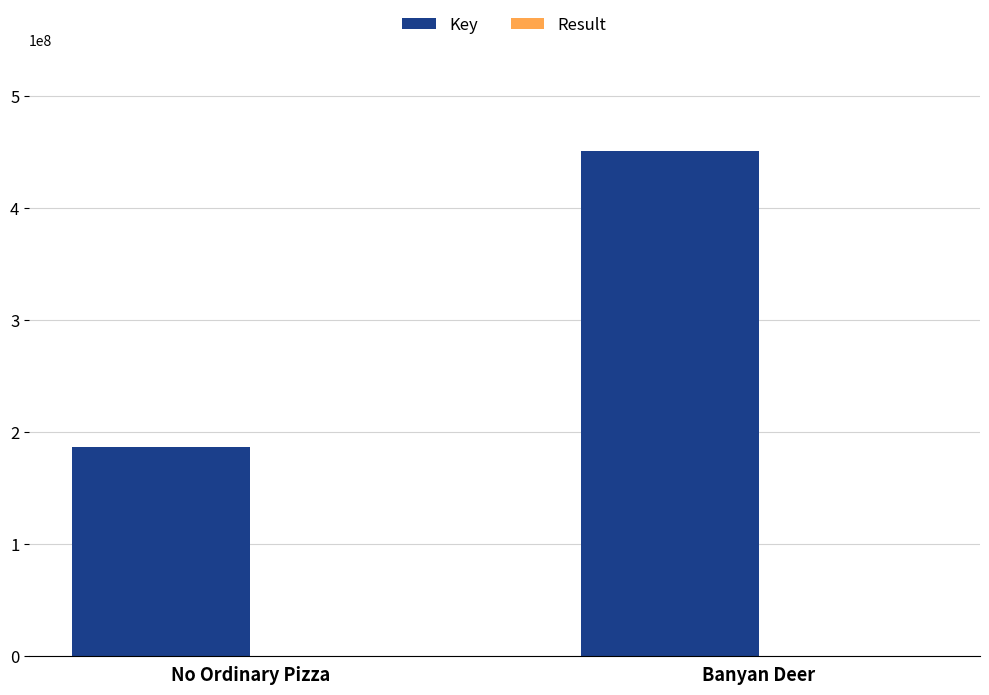

Which series has the largest total across all categories?

Key